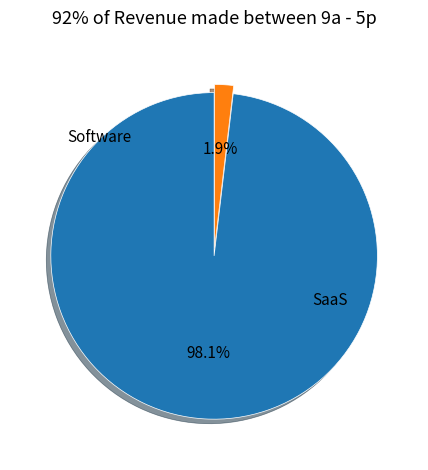

Does Software account for over 50% of the chart?

No